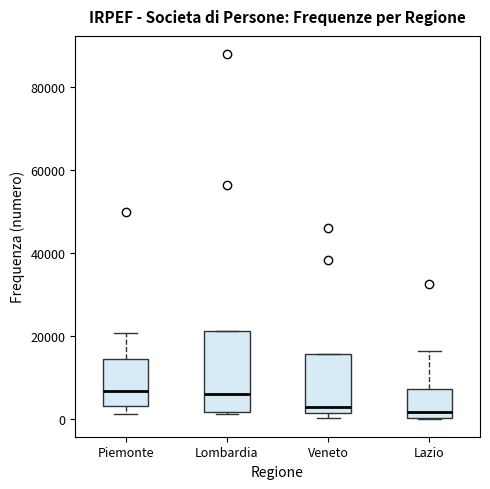

Comparing the boxes themselves (not the whiskers), which one is the tallest?

Lombardia